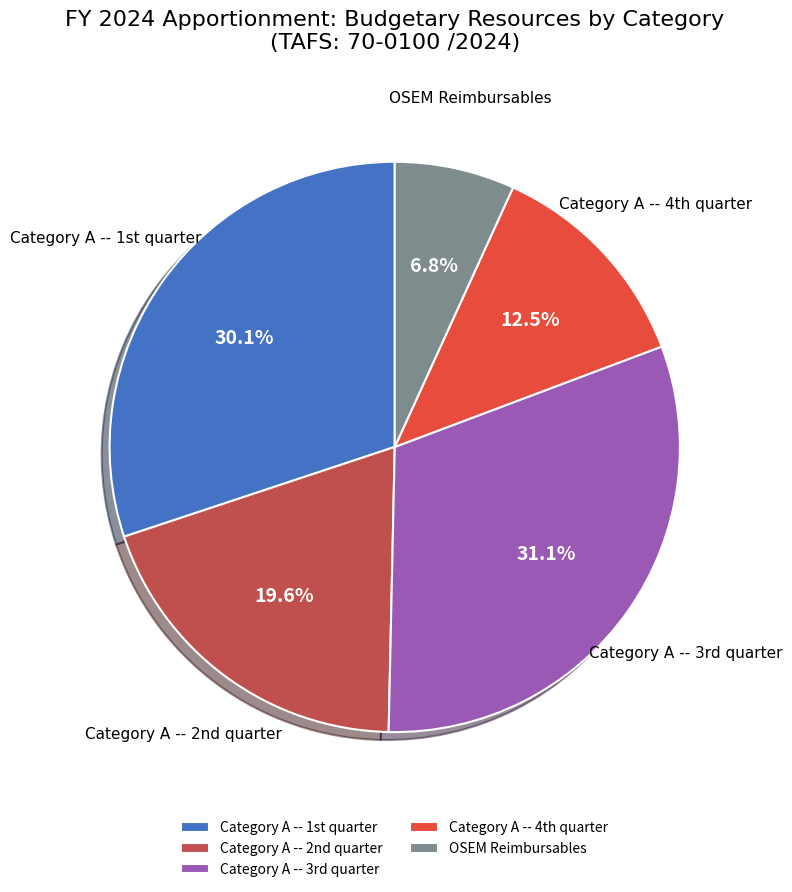

To the nearest percent, what is the difference between the largest and smallest slice percentages?

24%